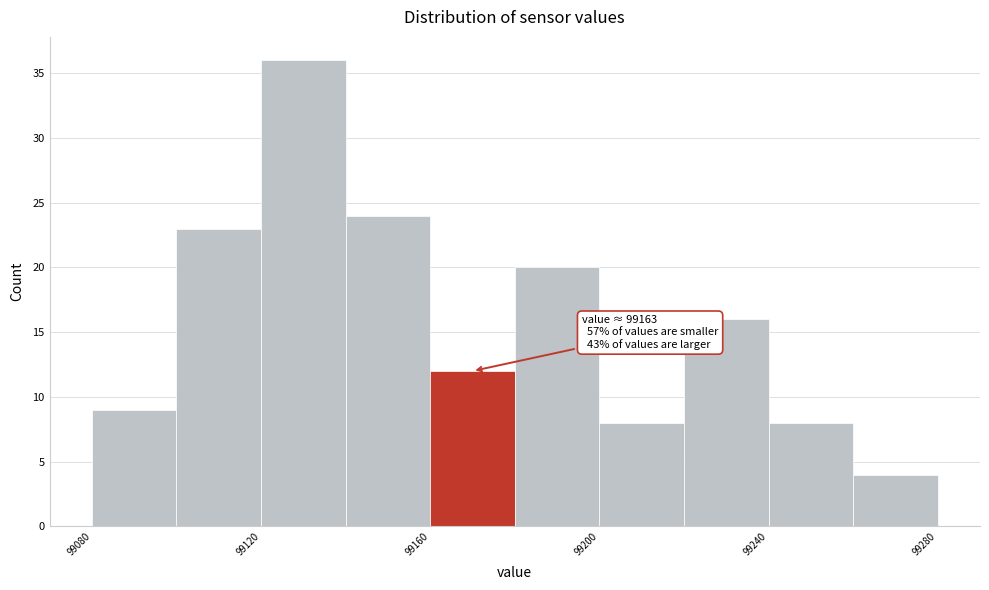

Which range on the x-axis has the tallest bar?

99120 to 99140